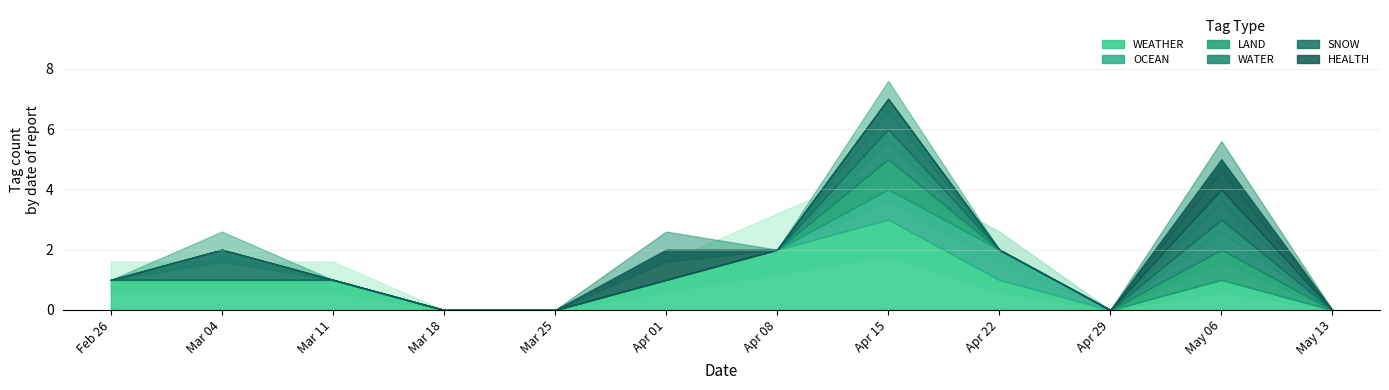

List the series in order of their peak value, highest first.

WEATHER, OCEAN, LAND, WATER, SNOW, HEALTH